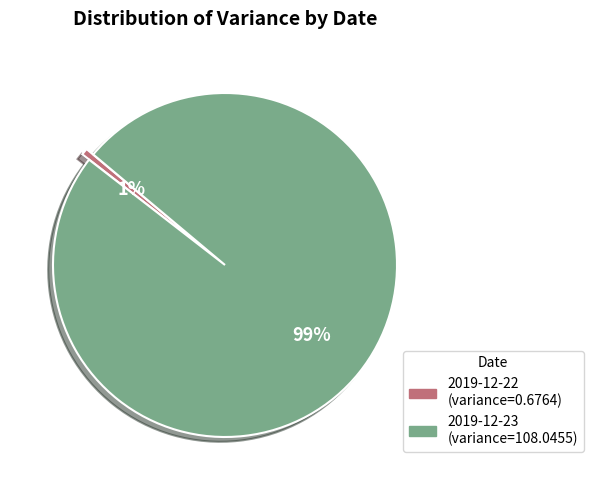

Count the number of slices in the pie.

2